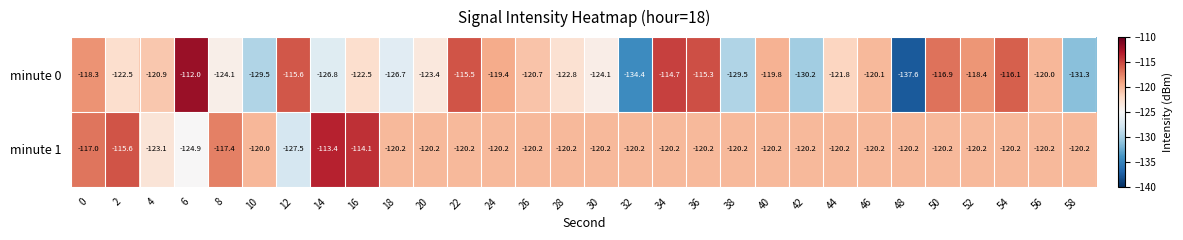

What is the difference between the second highest and minimum values in the minute 1 series?

13.4